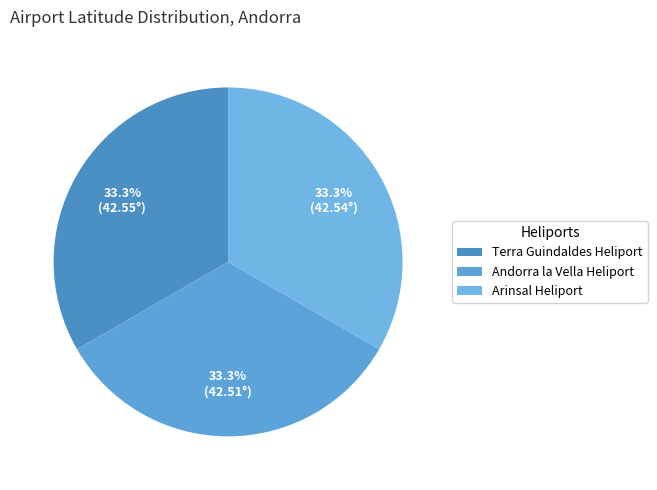

Combined, what portion of the pie is Andorra la Vella Heliport and Terra Guindaldes Heliport?

66.7%